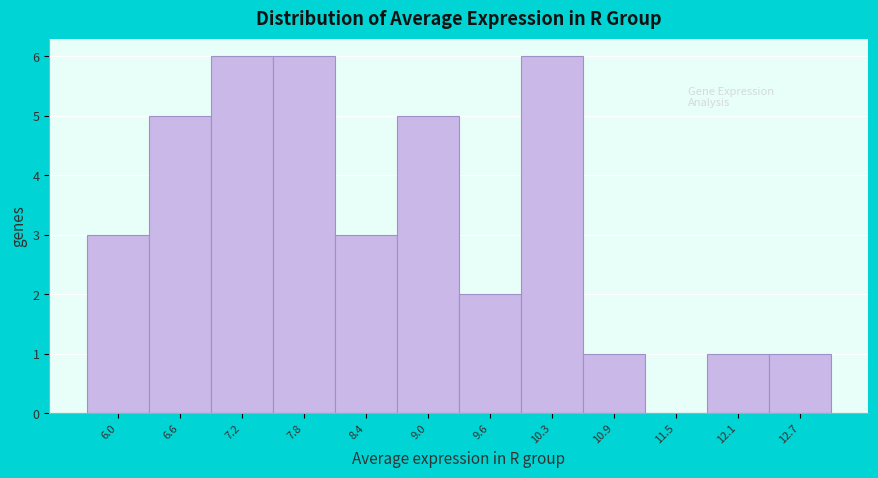

Reading right to left, transcribe all the data shown in this chart.

12.7=1	12.1=1	11.5=0	10.9=1	10.3=6	9.6=2	9.0=5	8.4=3	7.8=6	7.2=6	6.6=5	6.0=3